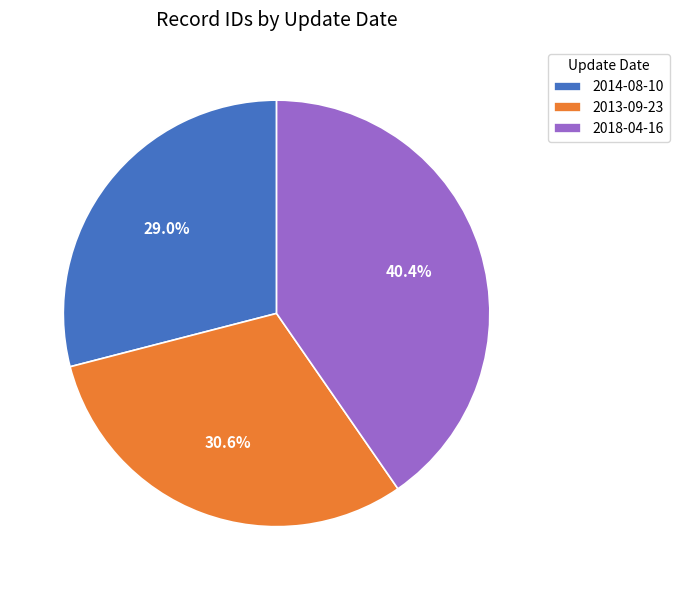

How many segments does this pie chart have?

3